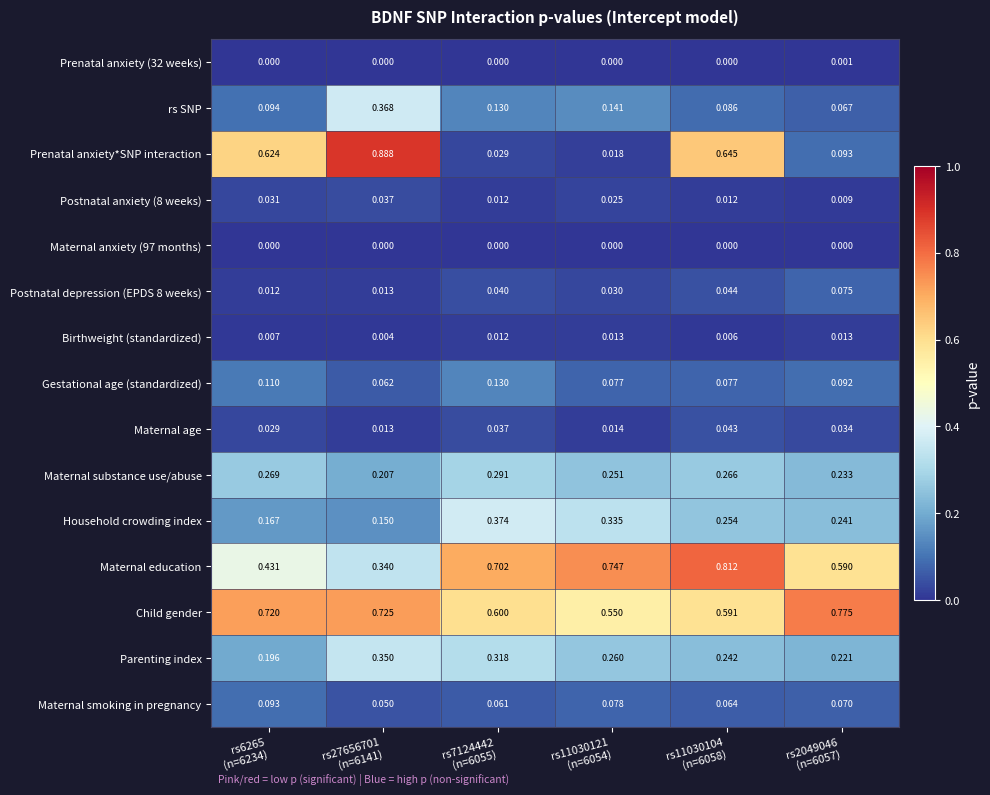

Which series has the largest total across all categories?

Child gender